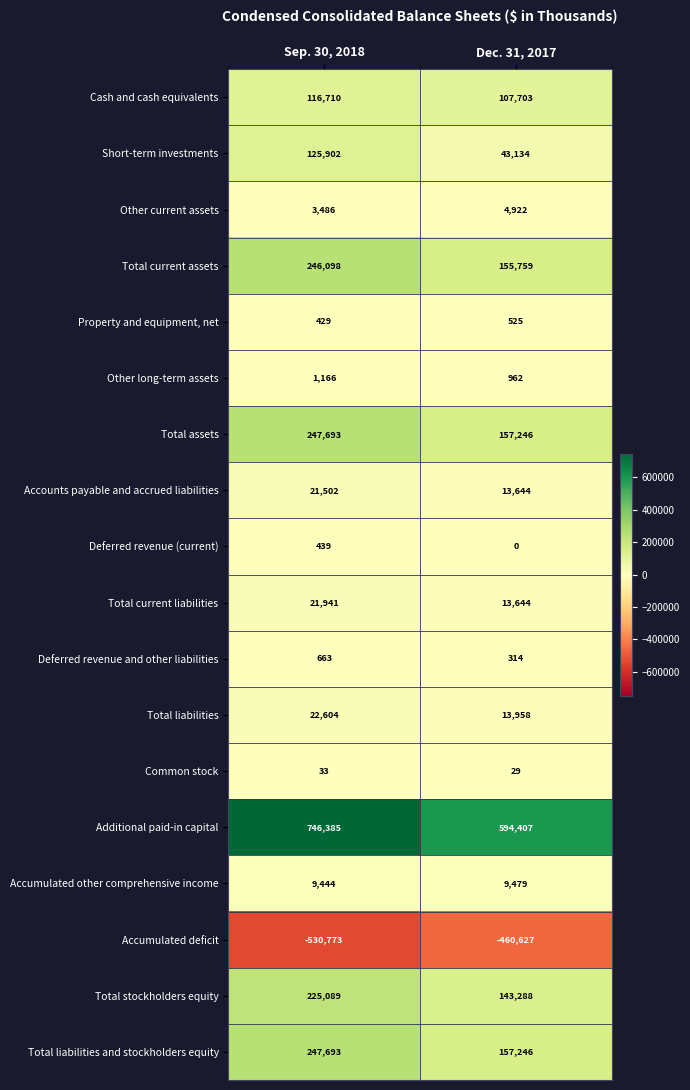

List the labels in order of Accumulated deficit value, smallest first.

Sep. 30, 2018, Dec. 31, 2017